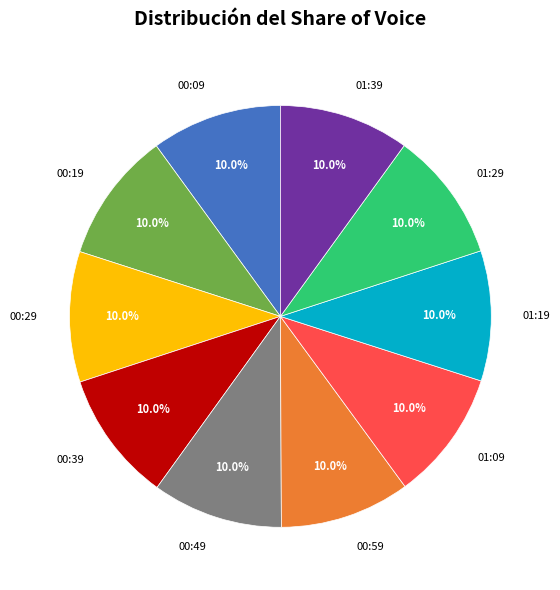

Combined, what portion of the pie is 00:59 and 01:39?

20.0%